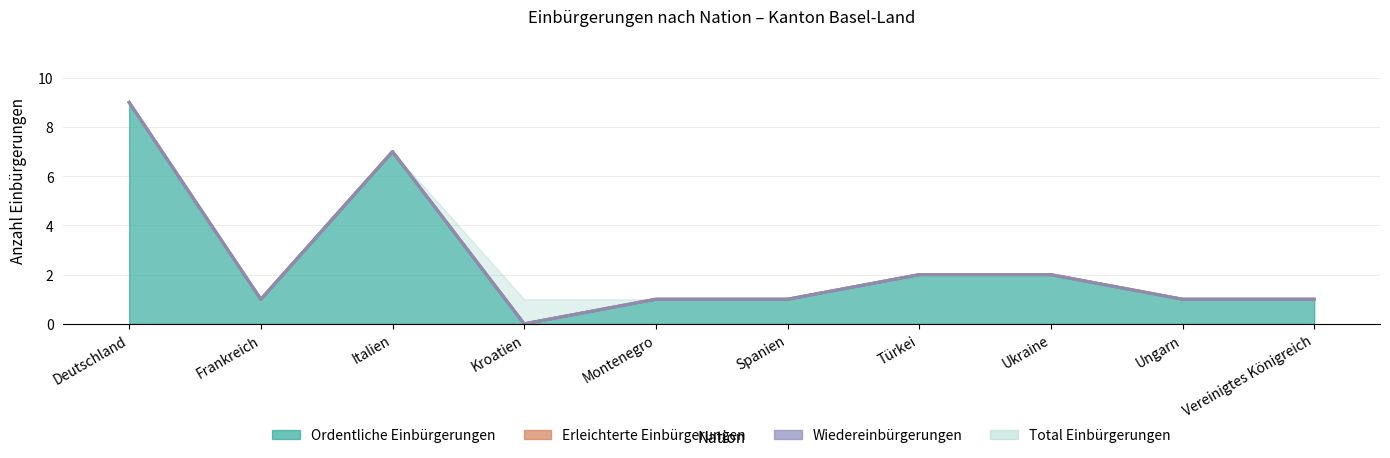

Where is Ordentliche Einbürgerungen nearest to the value 4?

Türkei